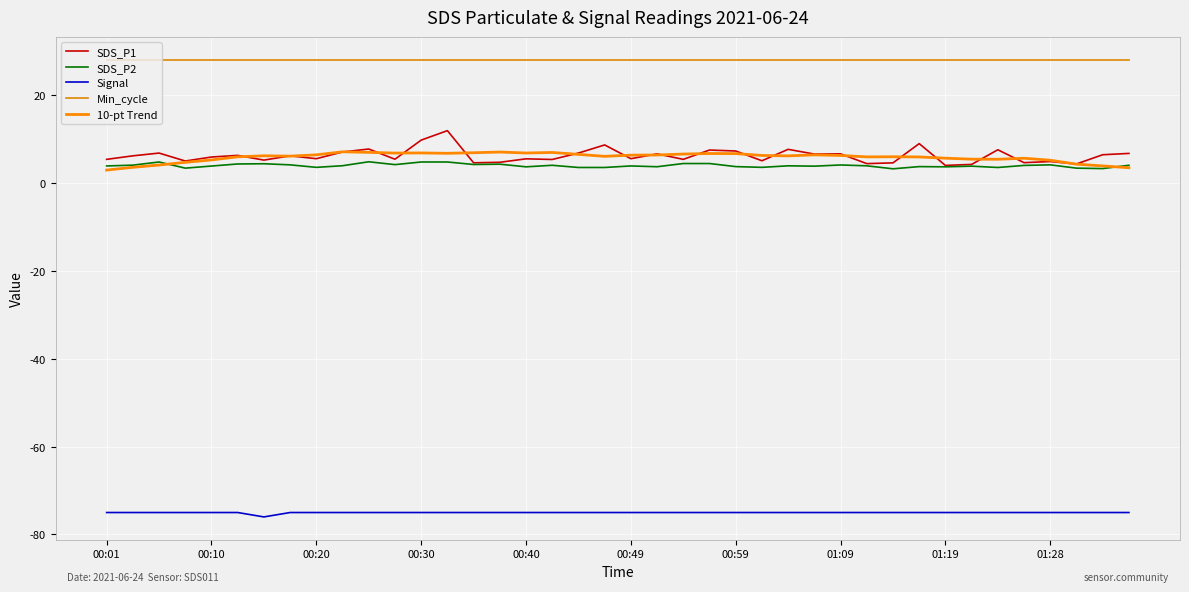

What is the difference between the maximum and minimum values in the Signal series?

1.0